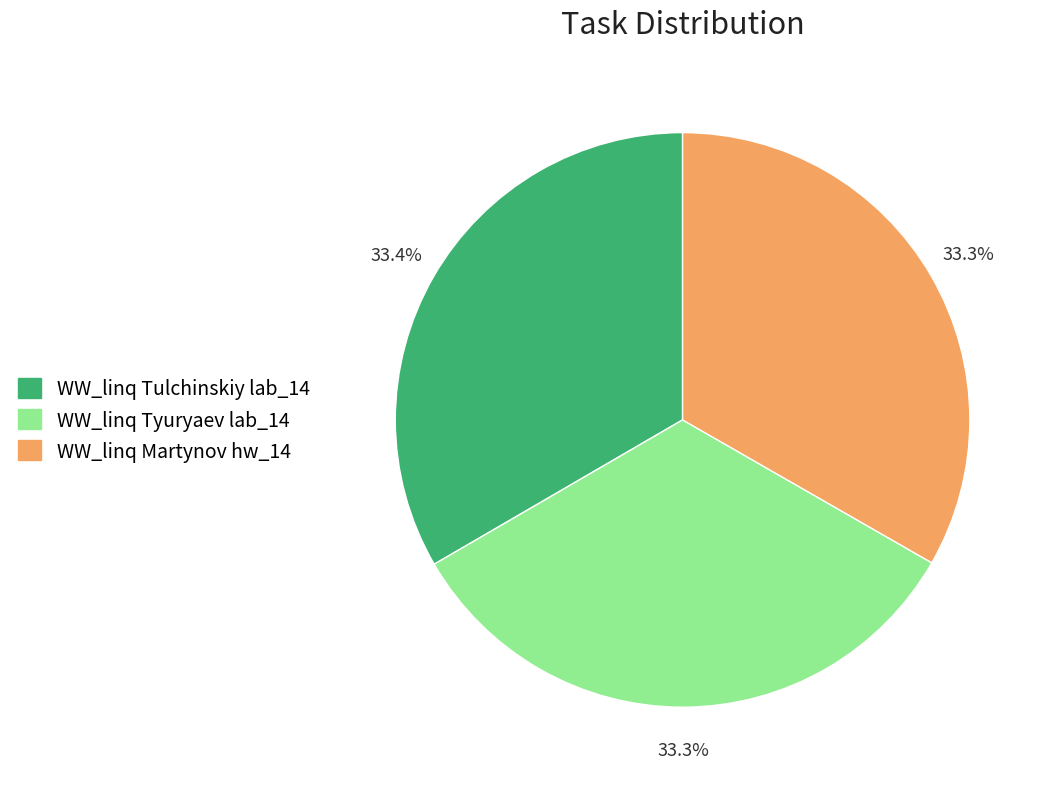

True or false: WW_linq Tyuryaev lab_14 accounts for 28% of the total.

False